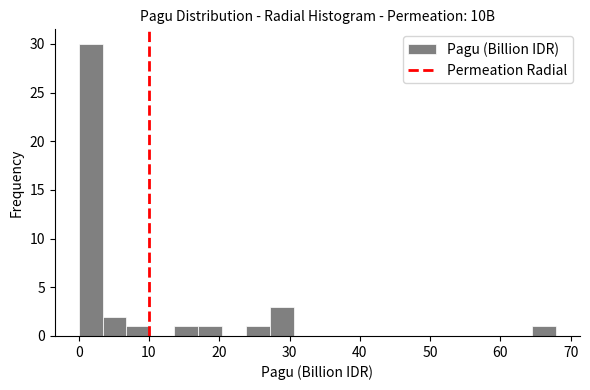

Around what value on the x-axis is the tallest bar? Give the approximate position of its centre, as read against the axis.

2